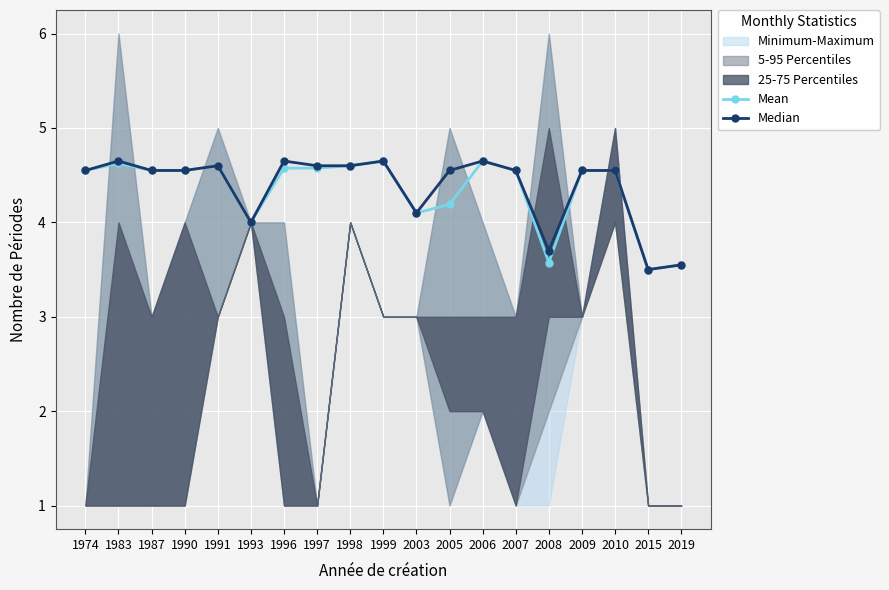

What is the sum of the Median values at 2006 and 1996?

9.3